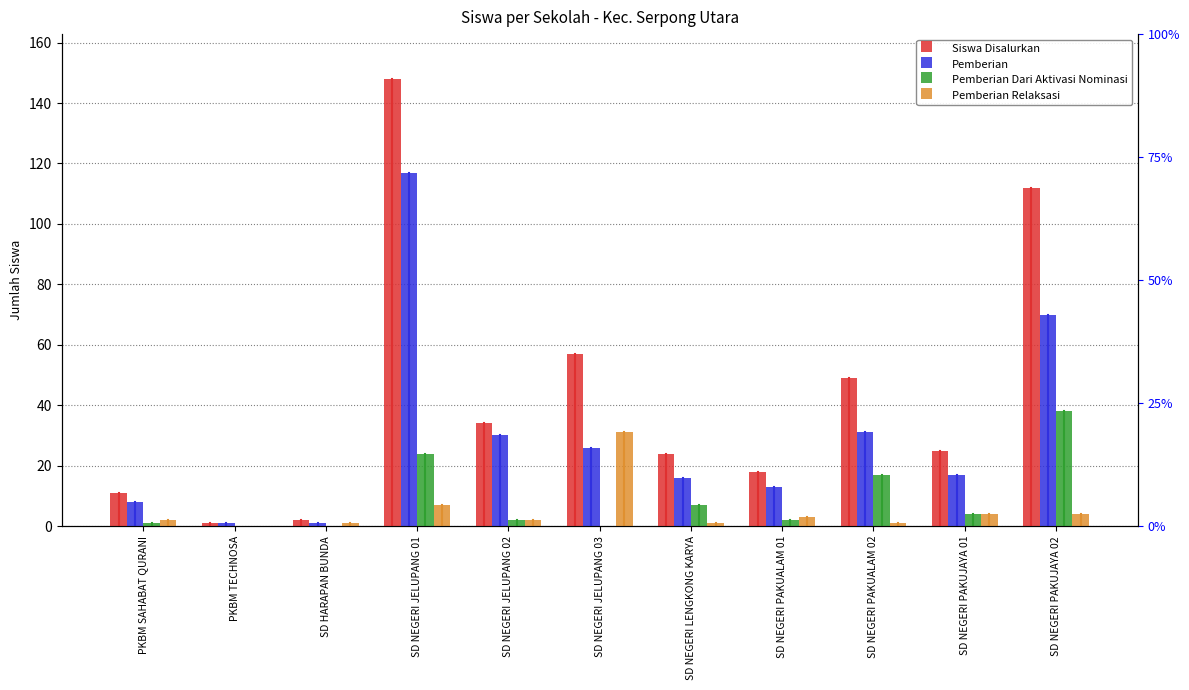

How many distinct data groups are displayed?

4